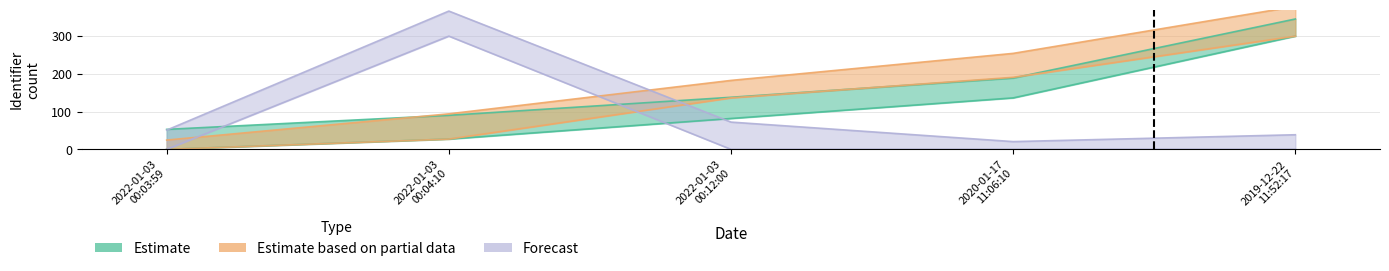

How many data points in Forecast are above 0?

4